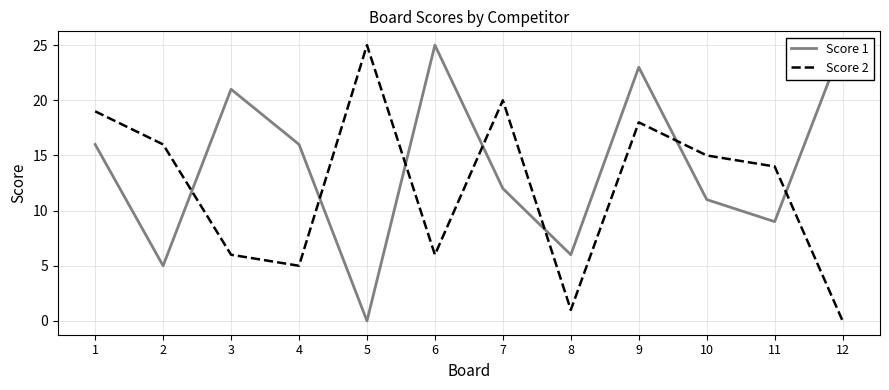

Count the number of data series in this chart.

2